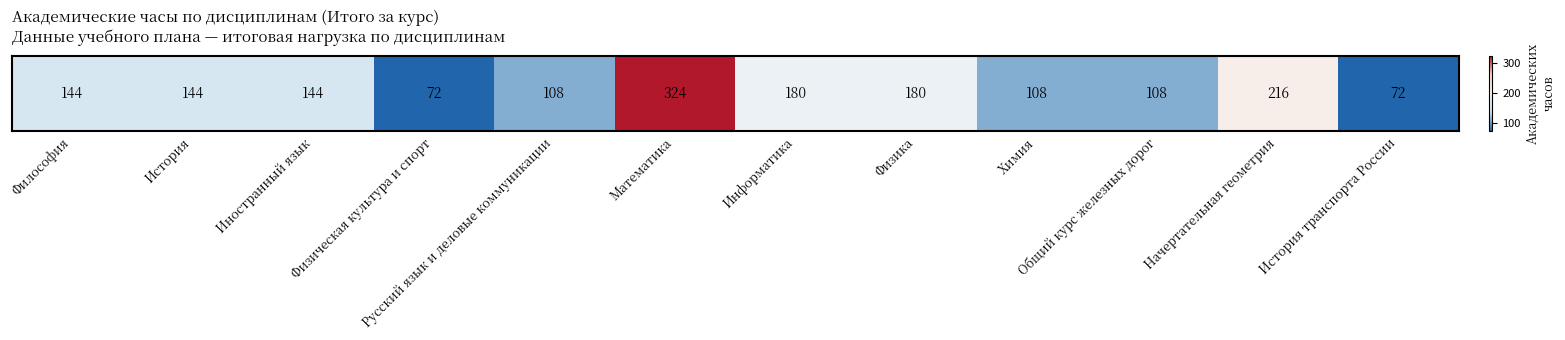

At which label does the data first exceed 144?

Математика